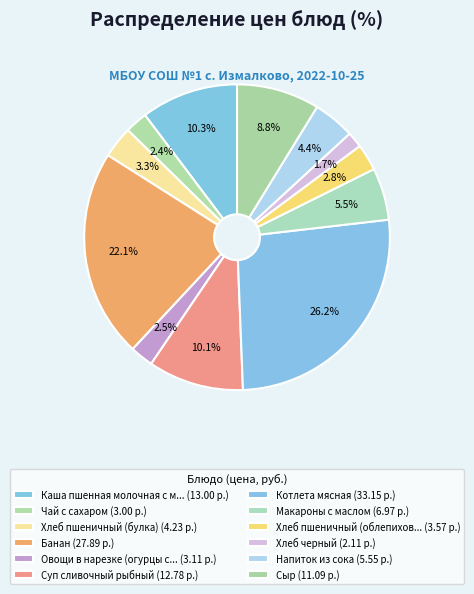

Count the number of slices in the pie.

12